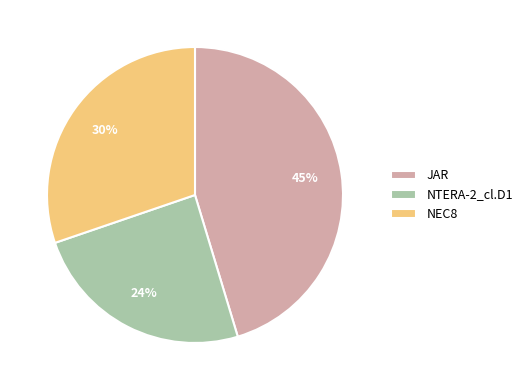

The NEC8 slice represents 23% of the pie. True or false?

False